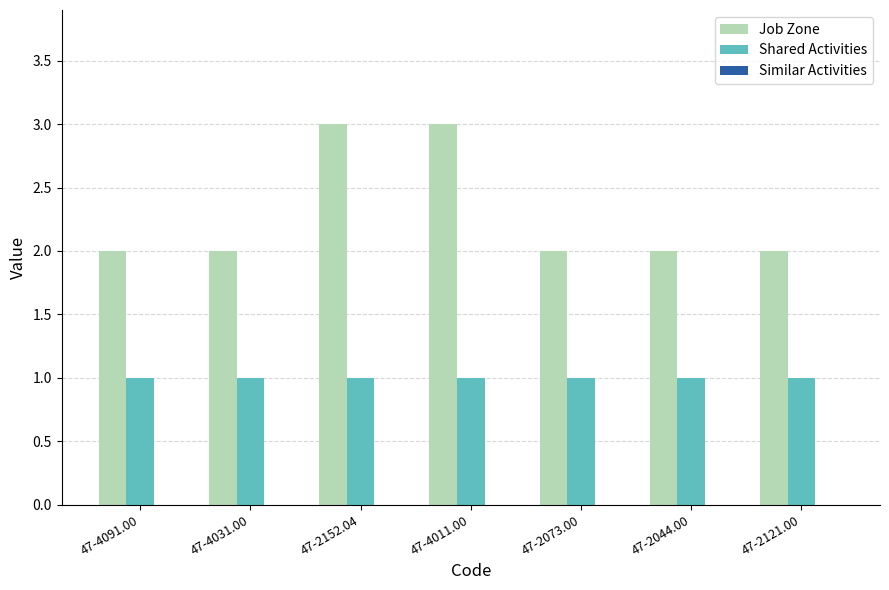

Rank the series by their average value, from lowest to highest.

Shared Activities, Job Zone